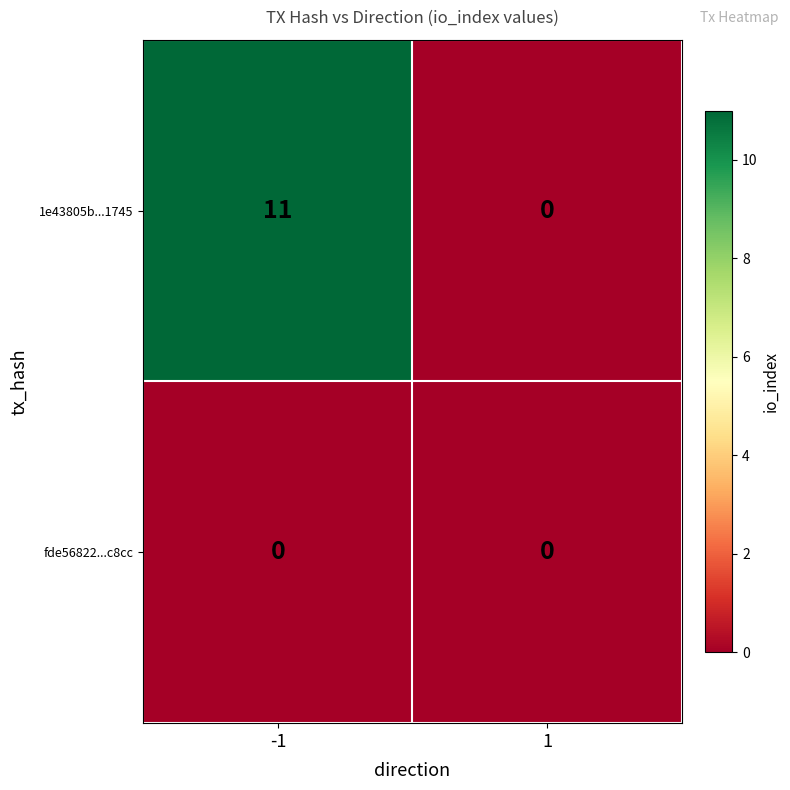

The value of 1e43805b...1745 at 1 is 0. True or false?

True